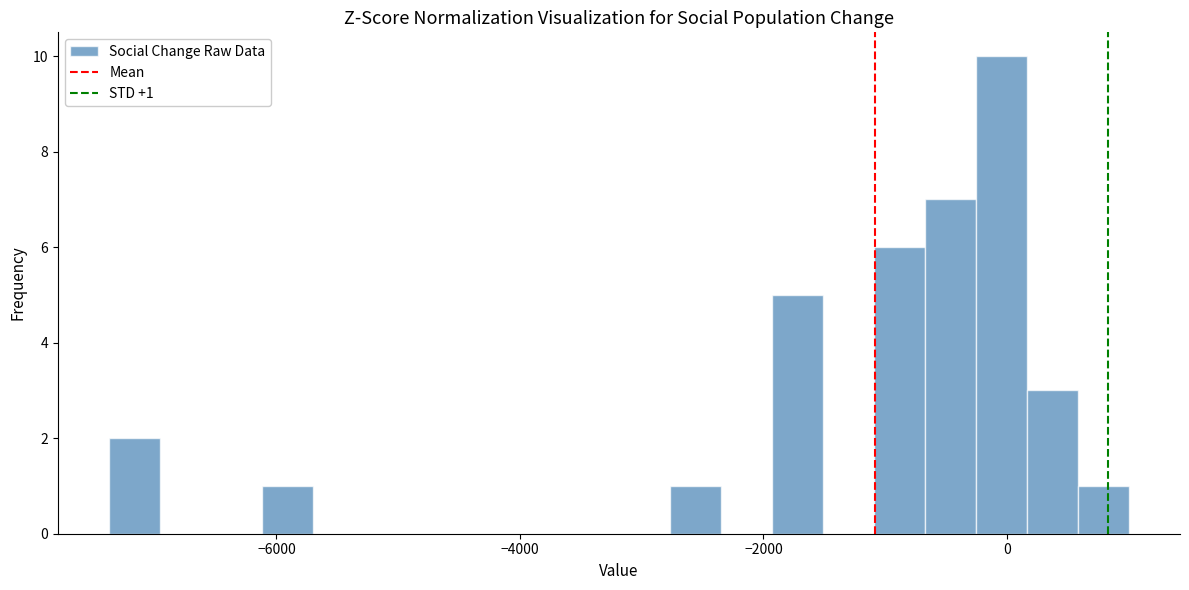

Read against the x-axis, roughly where is the centre of the tallest bar?

0